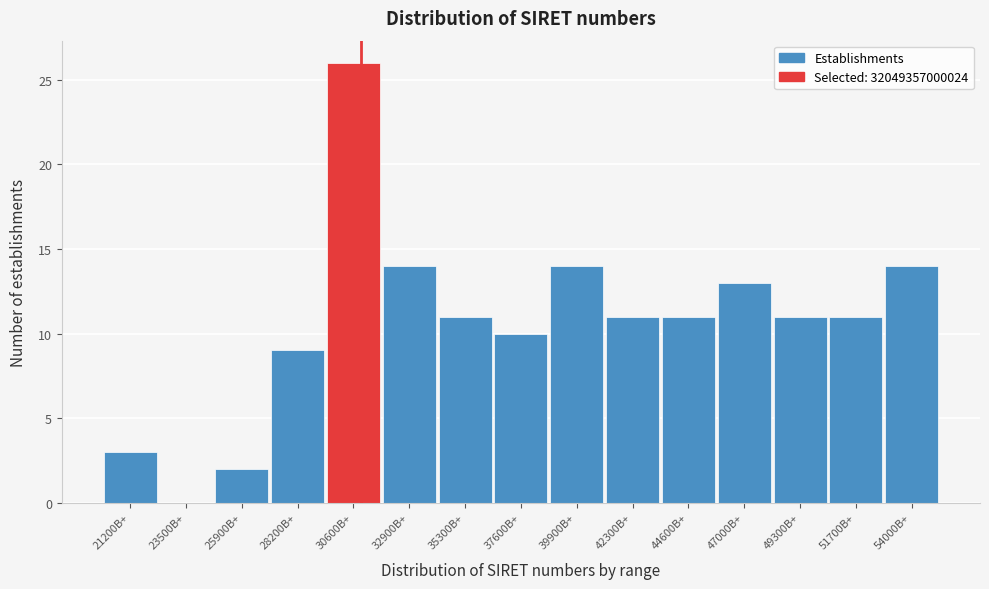

Reading right to left, transcribe all the data shown in this chart.

54000B+=14	51700B+=11	49300B+=11	47000B+=13	44600B+=11	42300B+=11	39900B+=14	37600B+=10	35300B+=11	32900B+=14	30600B+=26	28200B+=9	25900B+=2	23500B+=0	21200B+=3